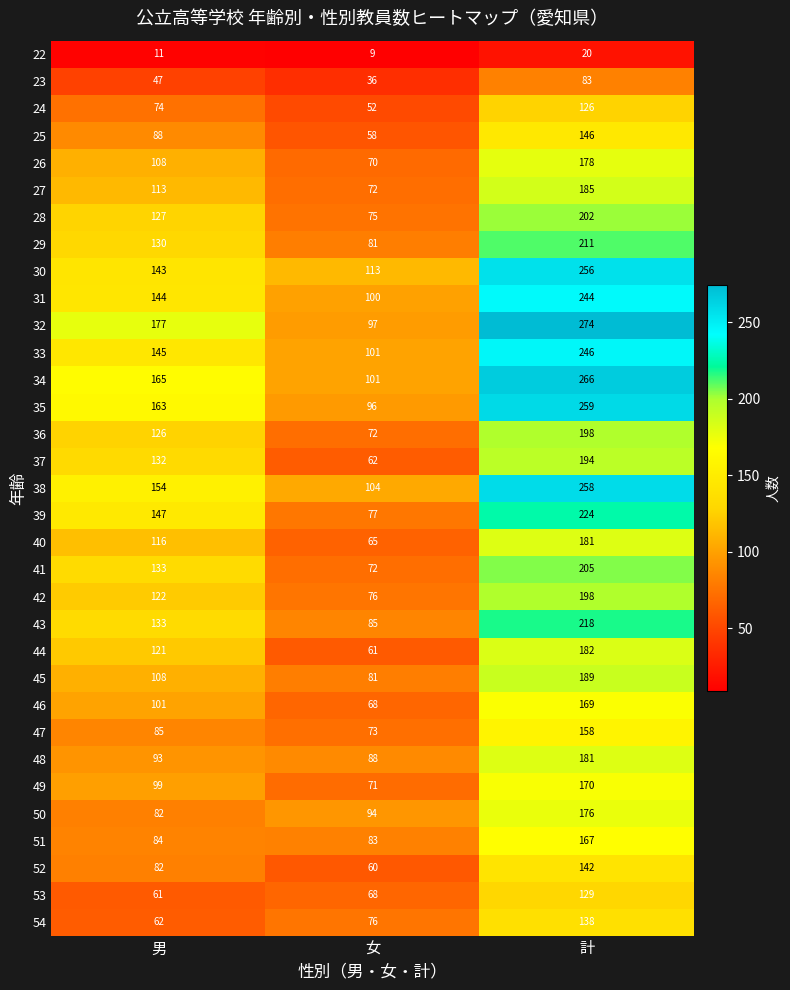

Is the value of 34 at 計 greater than the value of 27 at 計?

Yes